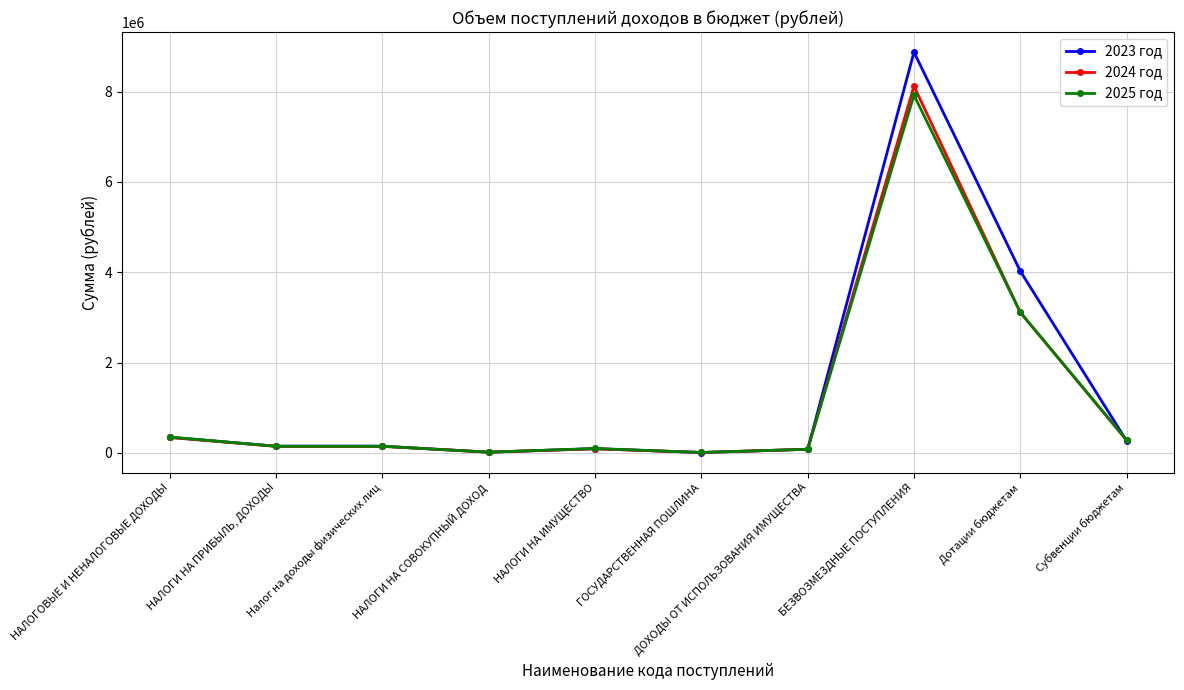

What is the label of the 9th point from the left?

Дотации бюджетам